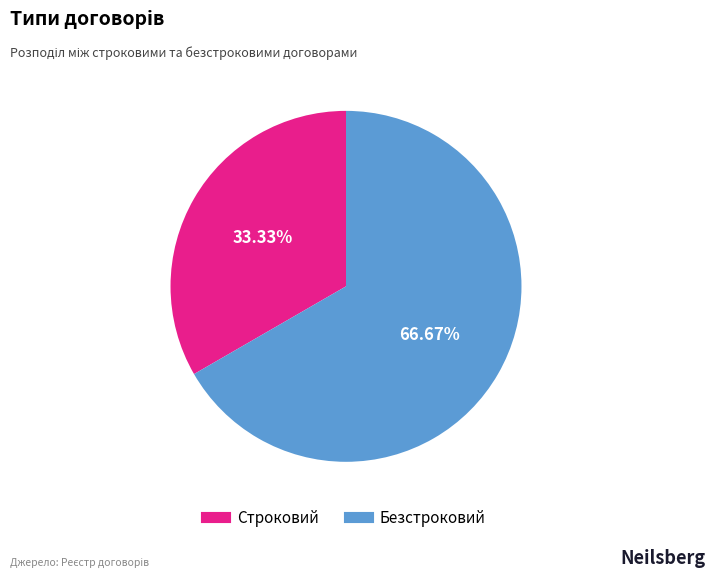

What percentage is NOT represented by Строковий?

66.7%